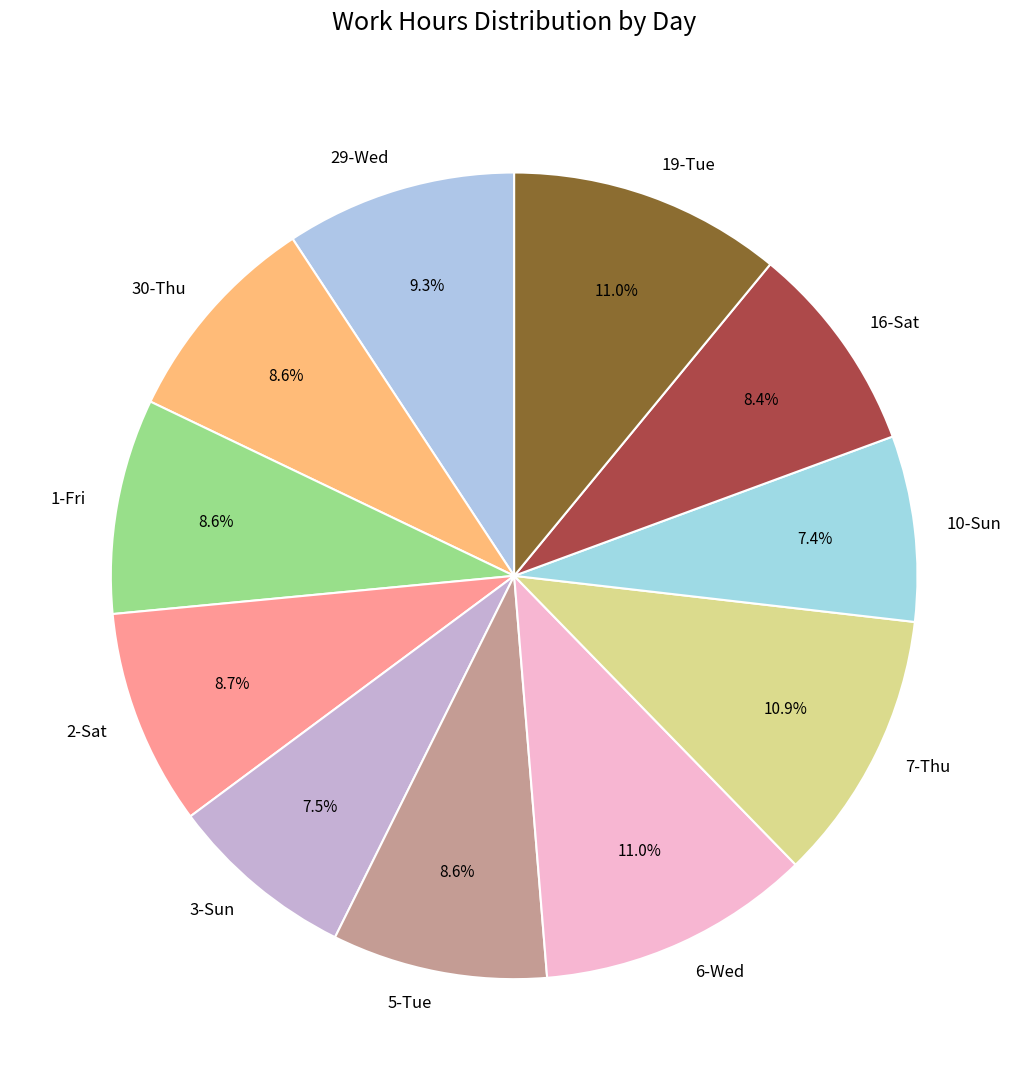

Is 6-Wed the majority of the pie?

No